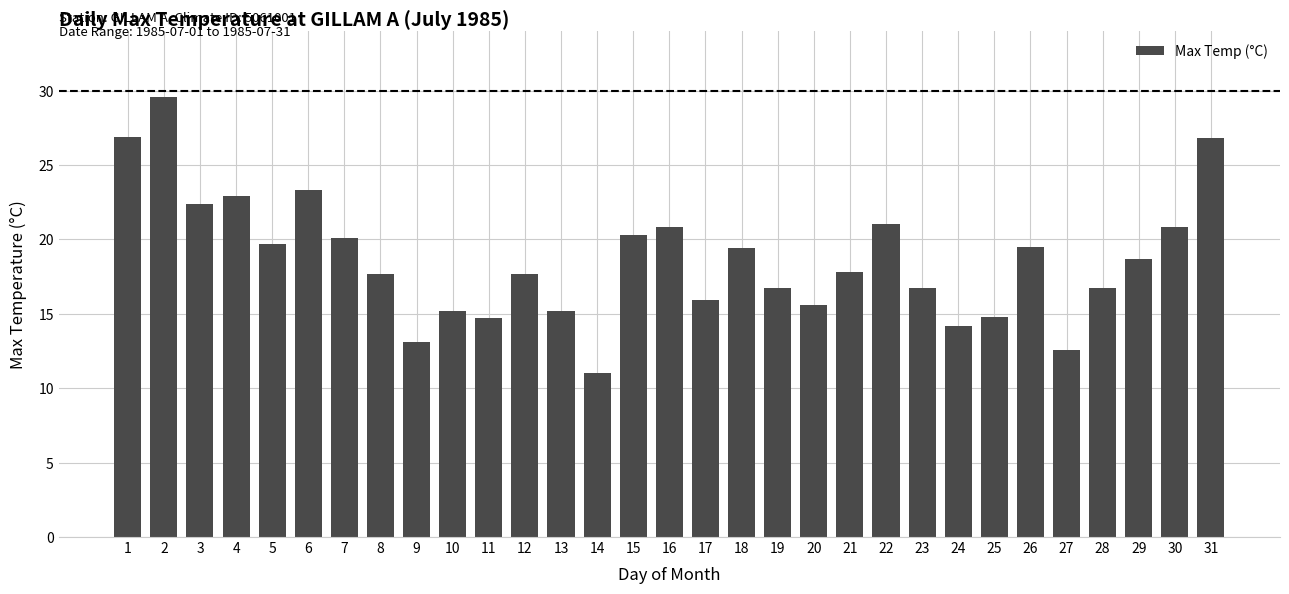

What is the change in value from 6 to 22?

-2.3